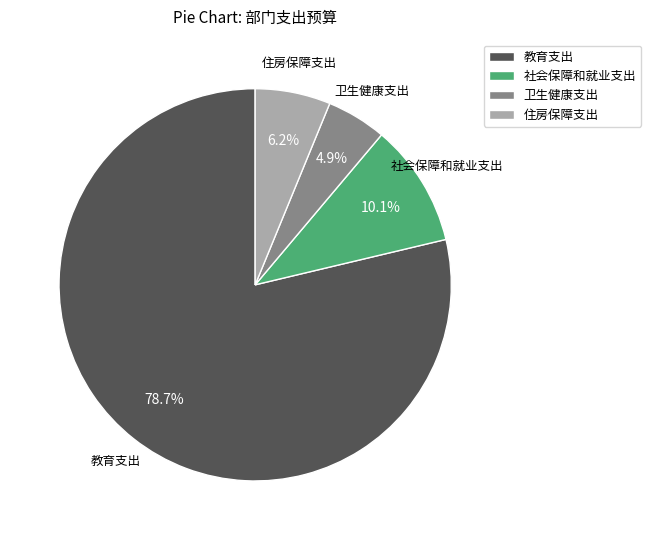

Rank the categories by value from lowest to highest.

卫生健康支出, 住房保障支出, 社会保障和就业支出, 教育支出